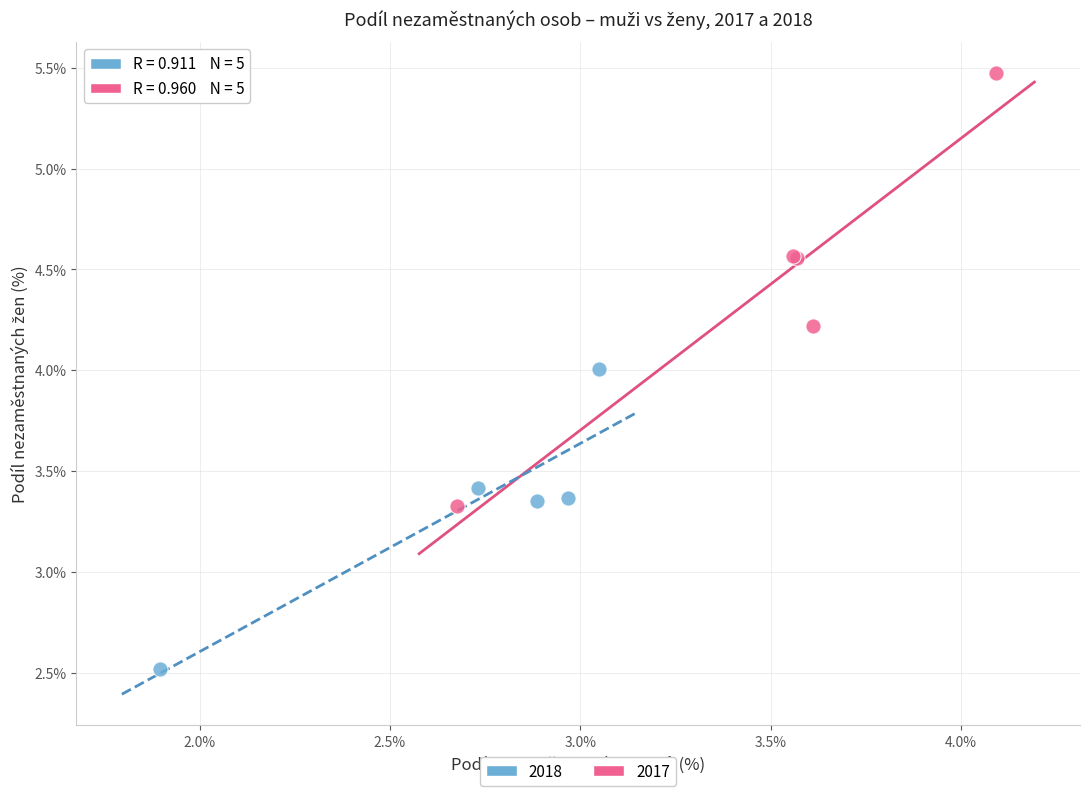

Which series contains the lowest Y value?

2018